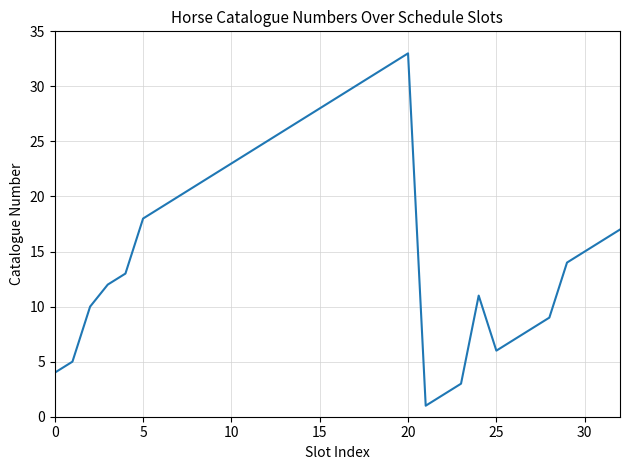

What is the greatest value displayed?

33